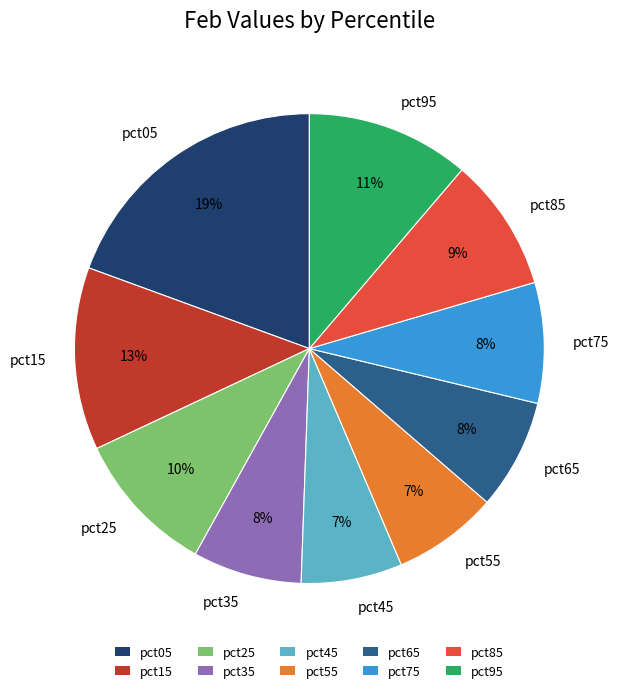

Do pct35 and pct15 together represent more than half of the pie?

No